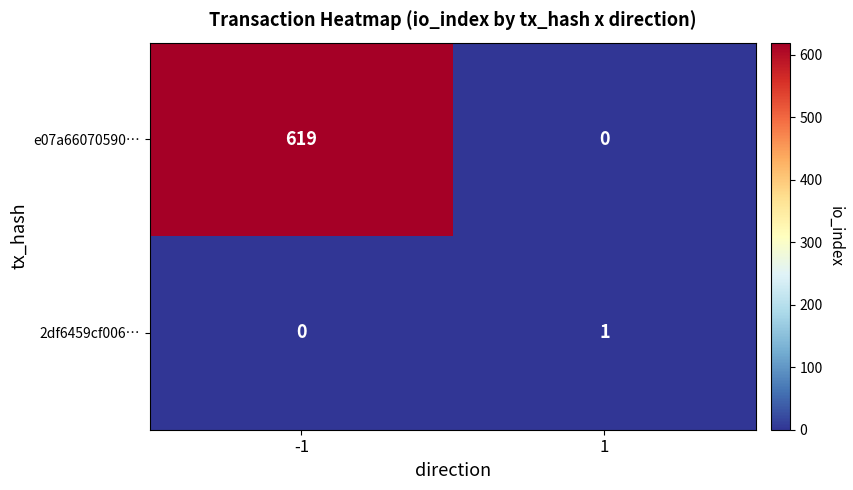

True or false: 2df6459cf006… has a value of 2 at 1.

False